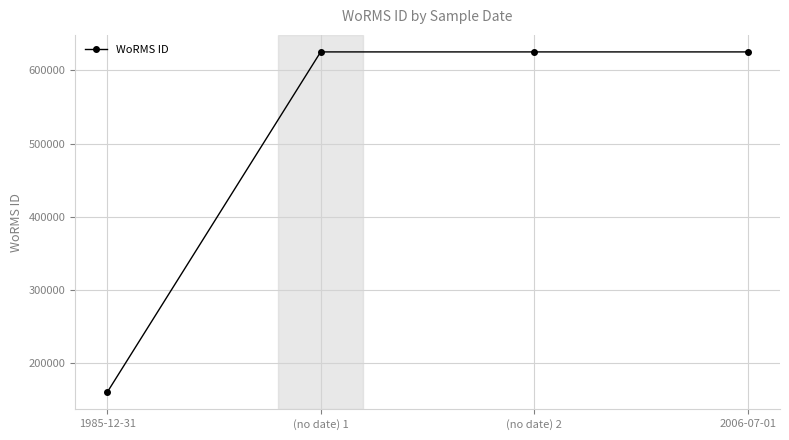

What is the label of the 4th point from the right?

1985-12-31